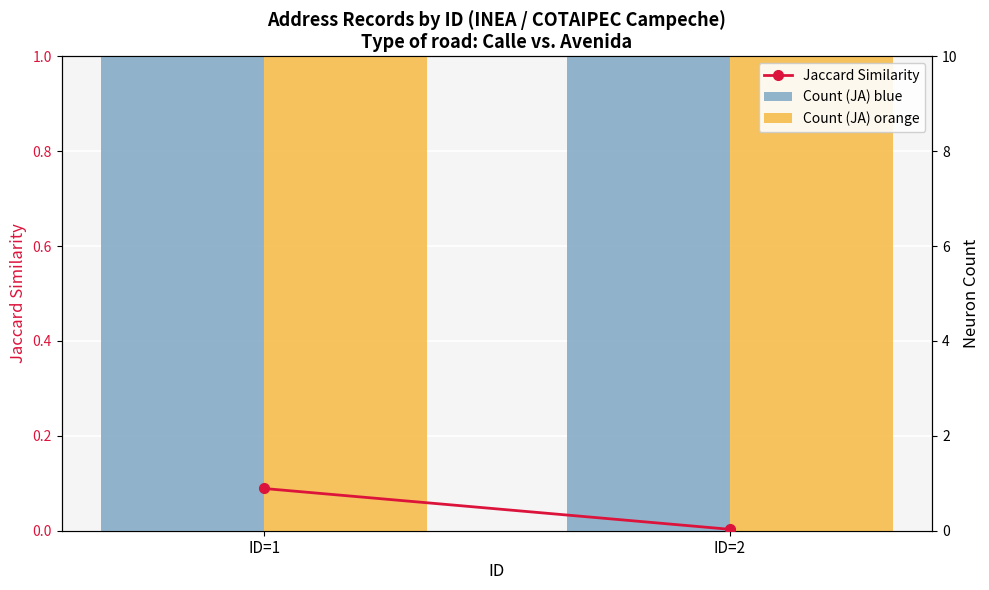

What are all the series names shown in the legend?

Count (JA) blue, Count (JA) orange, Jaccard Similarity